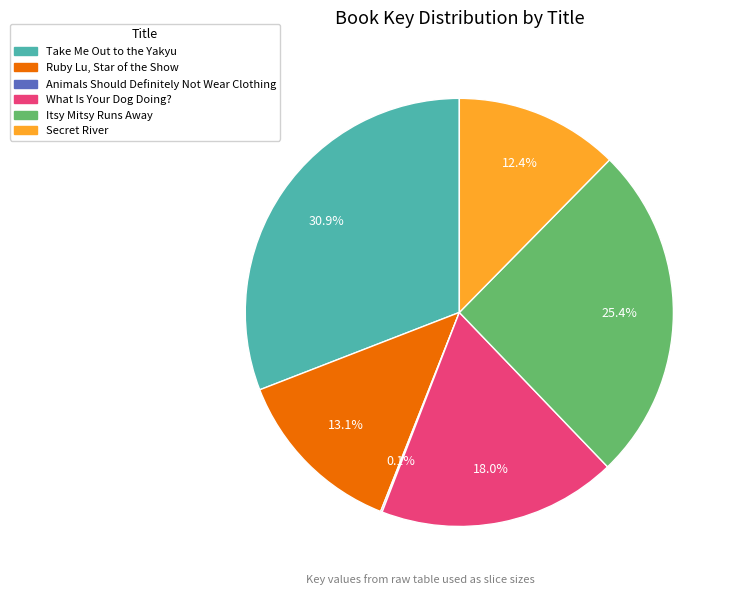

To the nearest percent, what is the combined percentage of Itsy Mitsy Runs Away and What Is Your Dog Doing??

43%